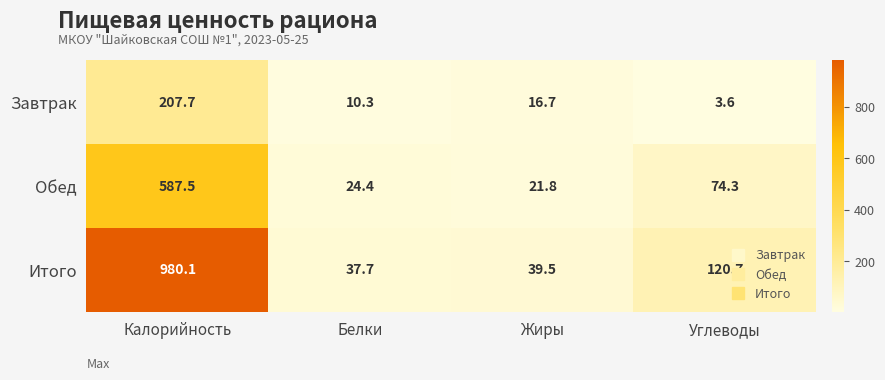

List the series in order of their peak value, lowest first.

Завтрак, Обед, Итого